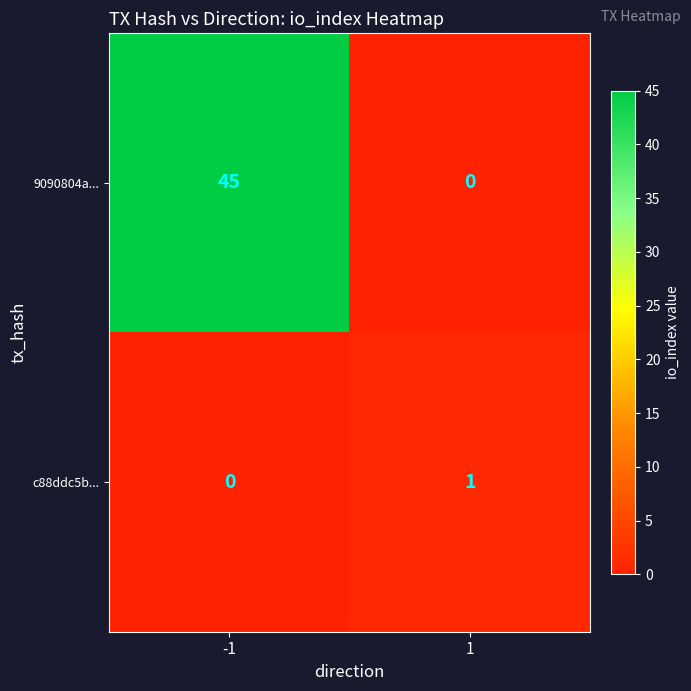

What is the difference between the maximum and minimum values in the 9090804a... series?

45